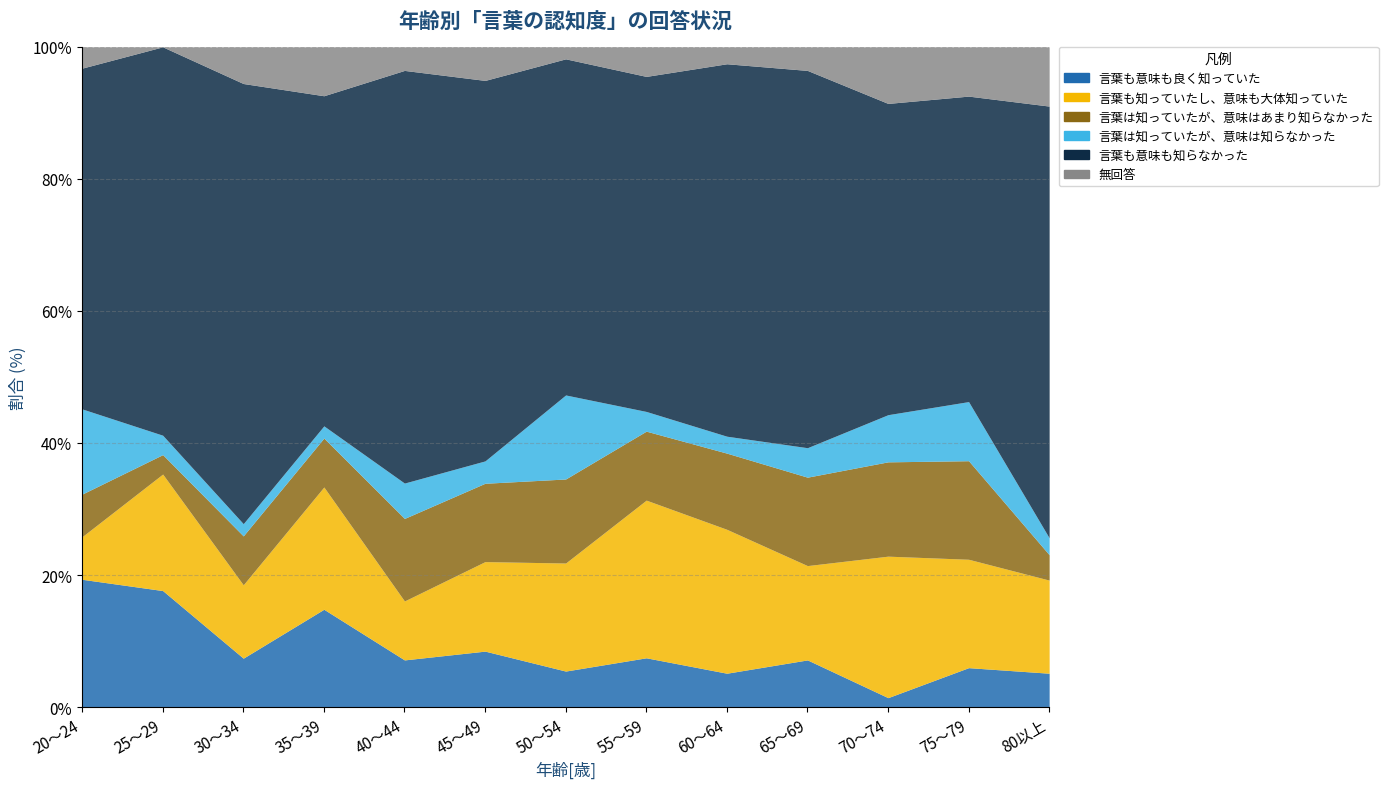

Is the value of 言葉も意味も知らなかった at 75～79 greater than the value of 言葉も意味も良く知っていた at 20～24?

Yes